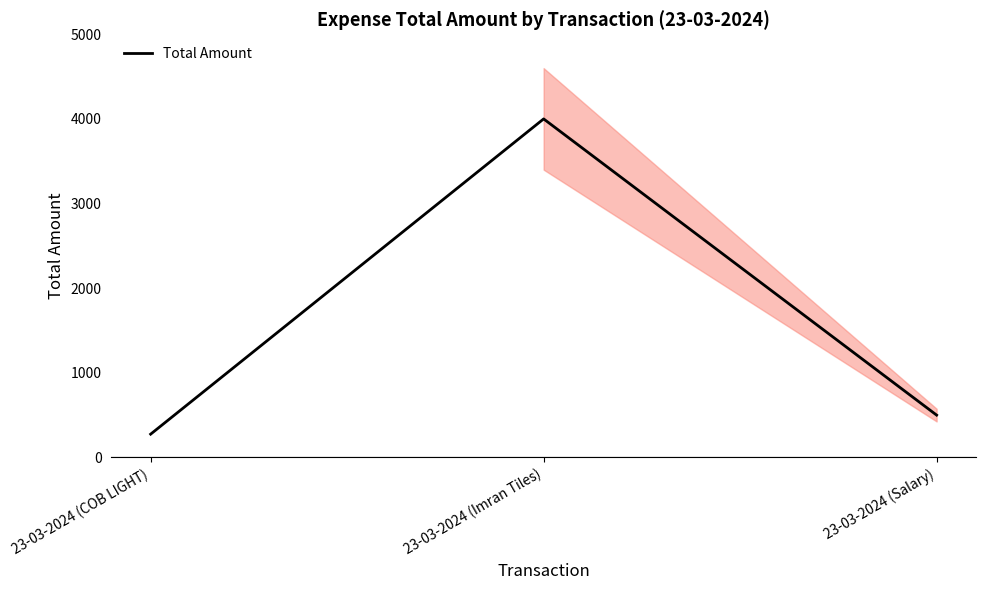

Read the value at 23-03-2024 (COB LIGHT).

275